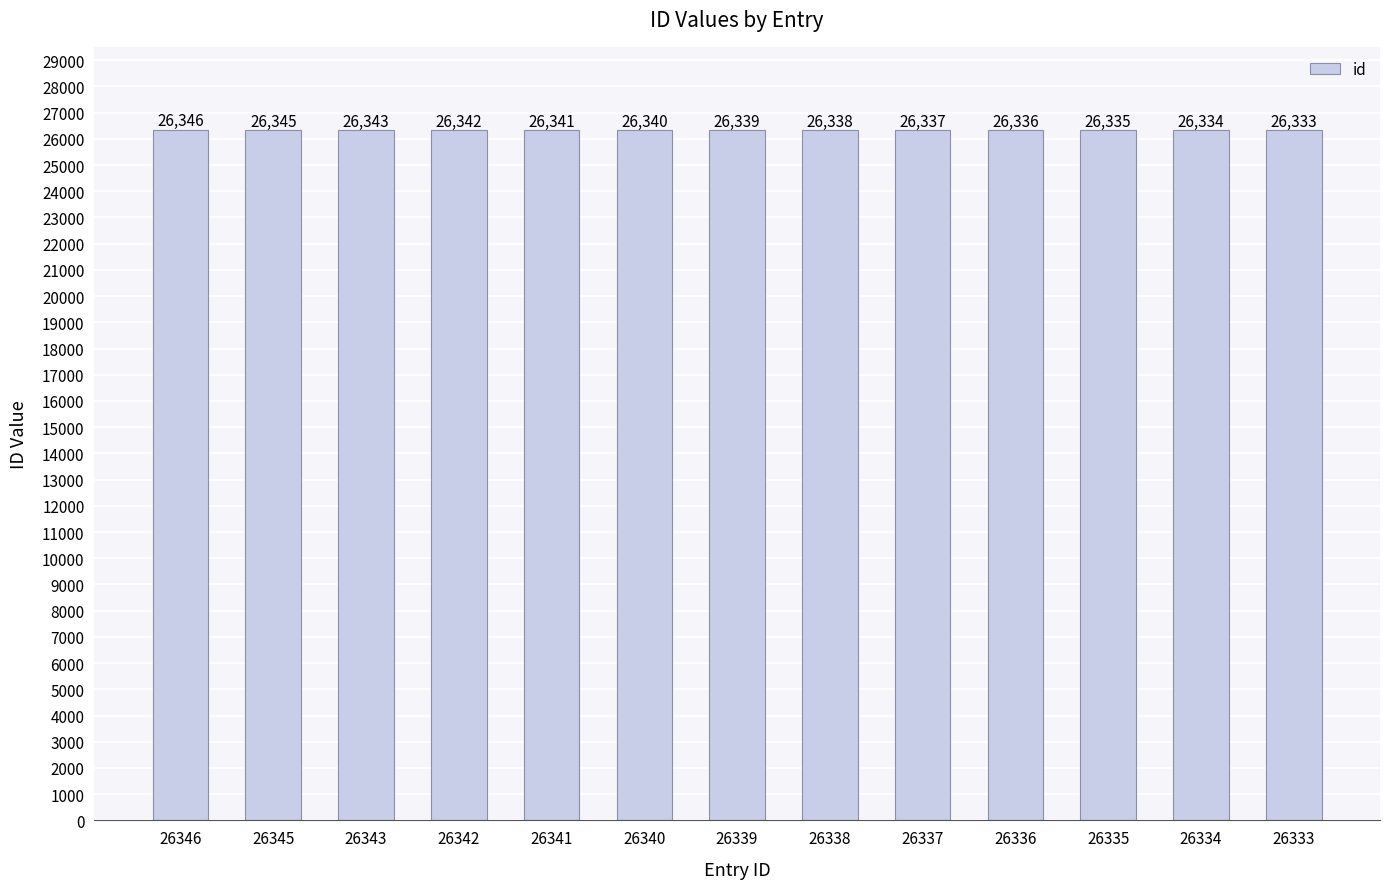

Does the chart contain any negative values?

No